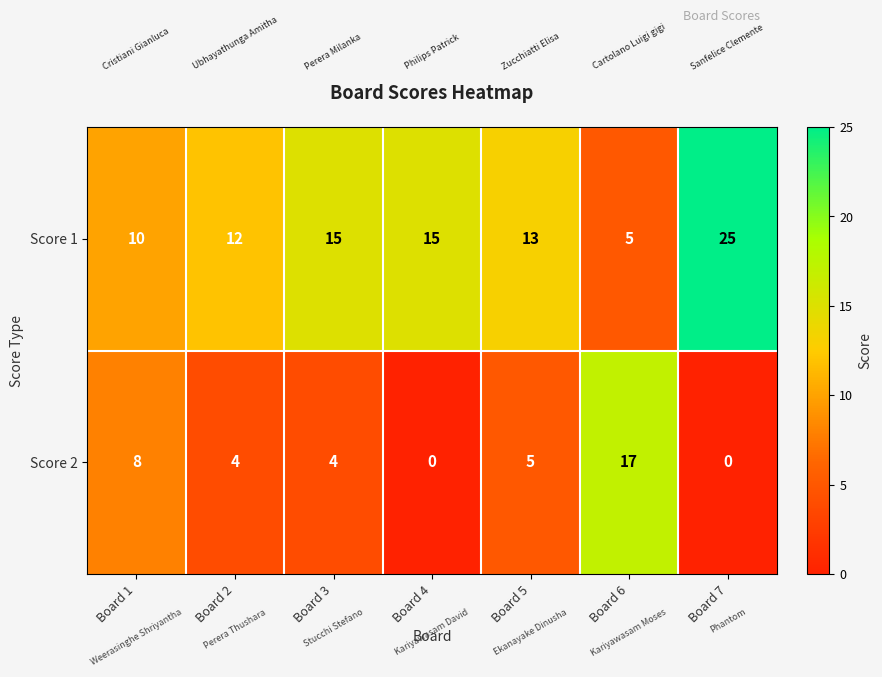

At how many categories does at least one series exceed 22?

1